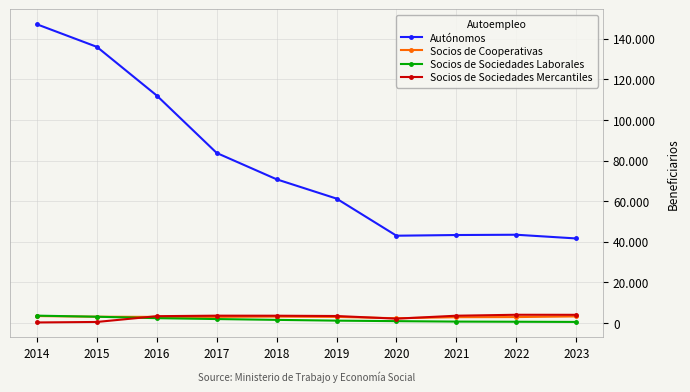

What is the total value across all series at 2023?

49486